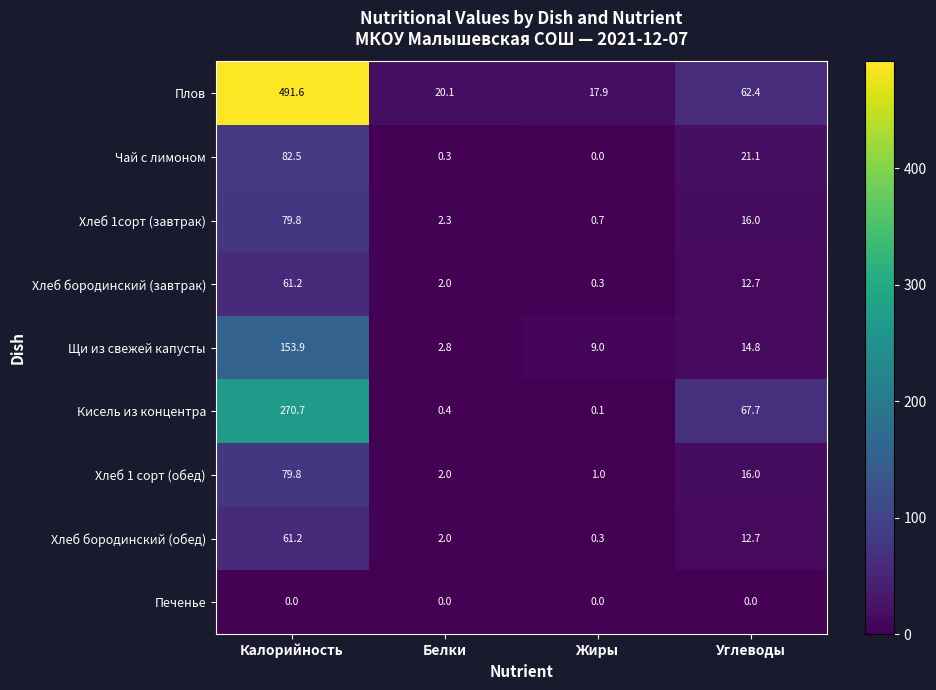

Rank the categories by Щи из свежей капусты value from highest to lowest.

Калорийность, Углеводы, Жиры, Белки